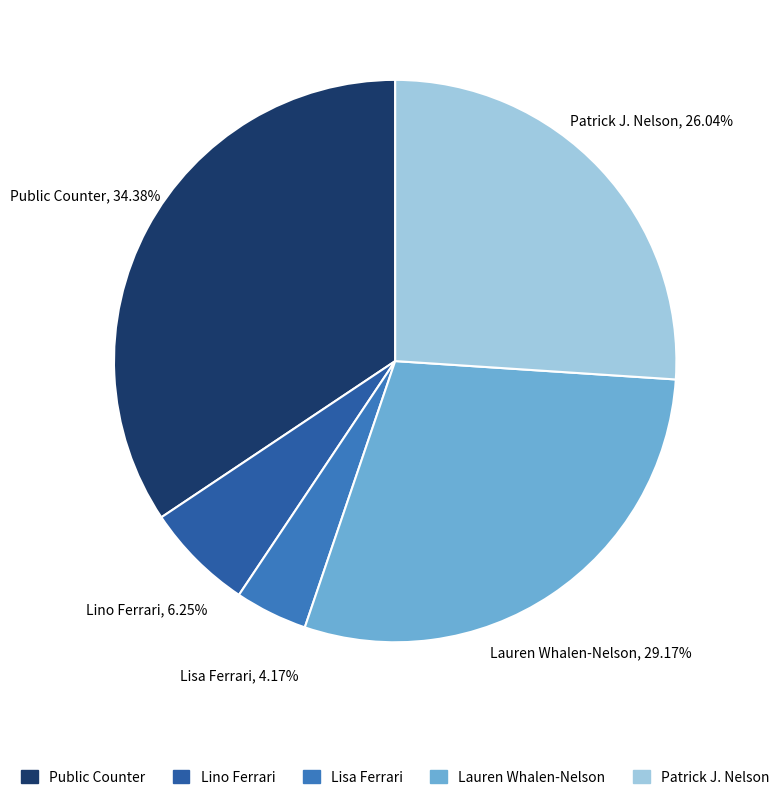

Does any single category account for the majority?

No